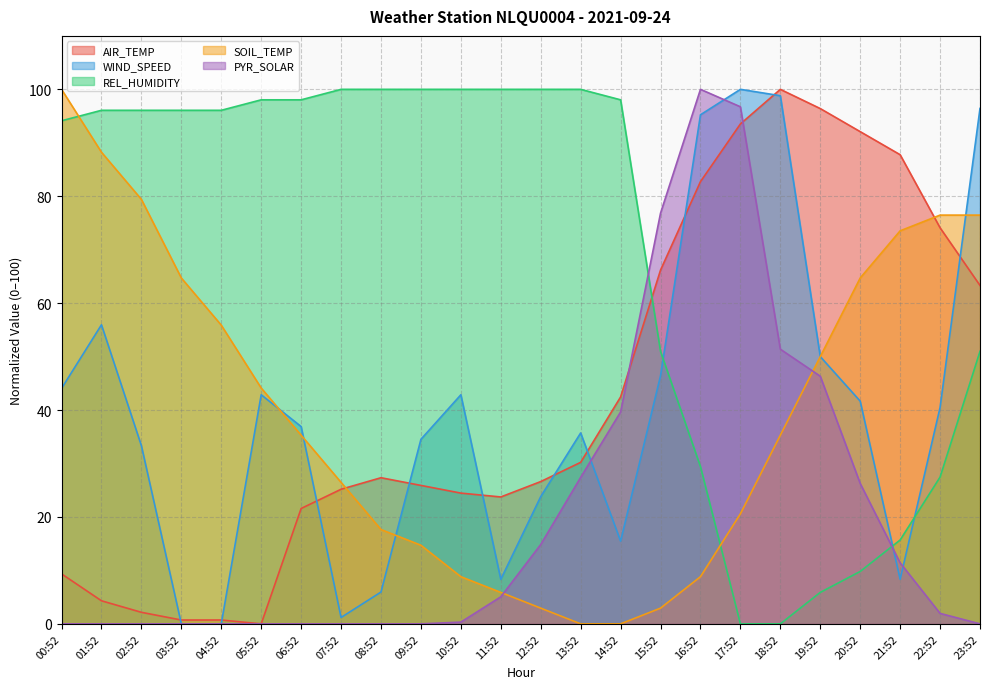

Which series has the largest range (max minus min)?

AIR_TEMP